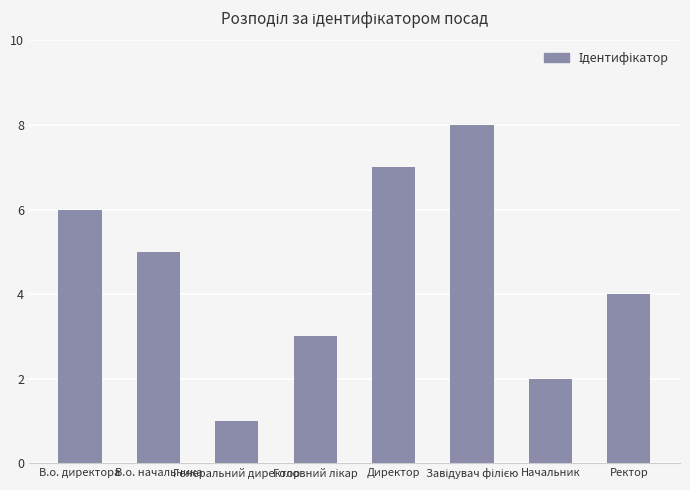

What is the sum of all values?

36